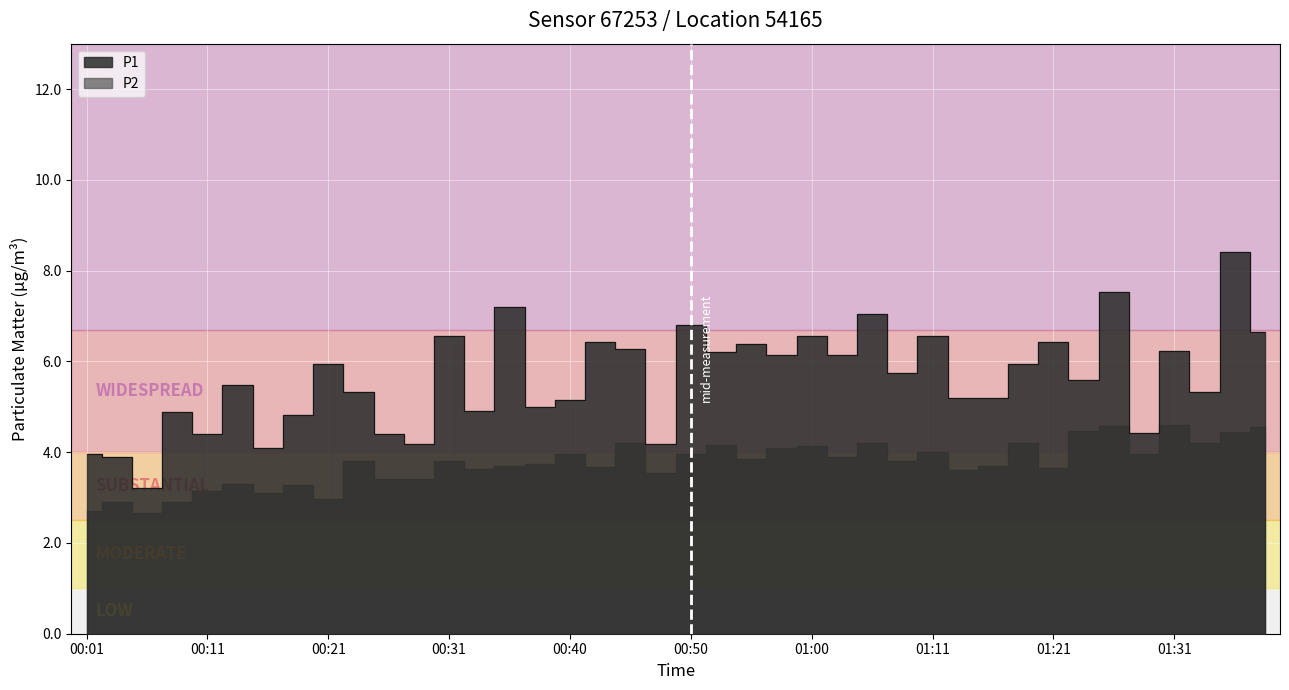

What is the maximum value shown in the chart?

8.4